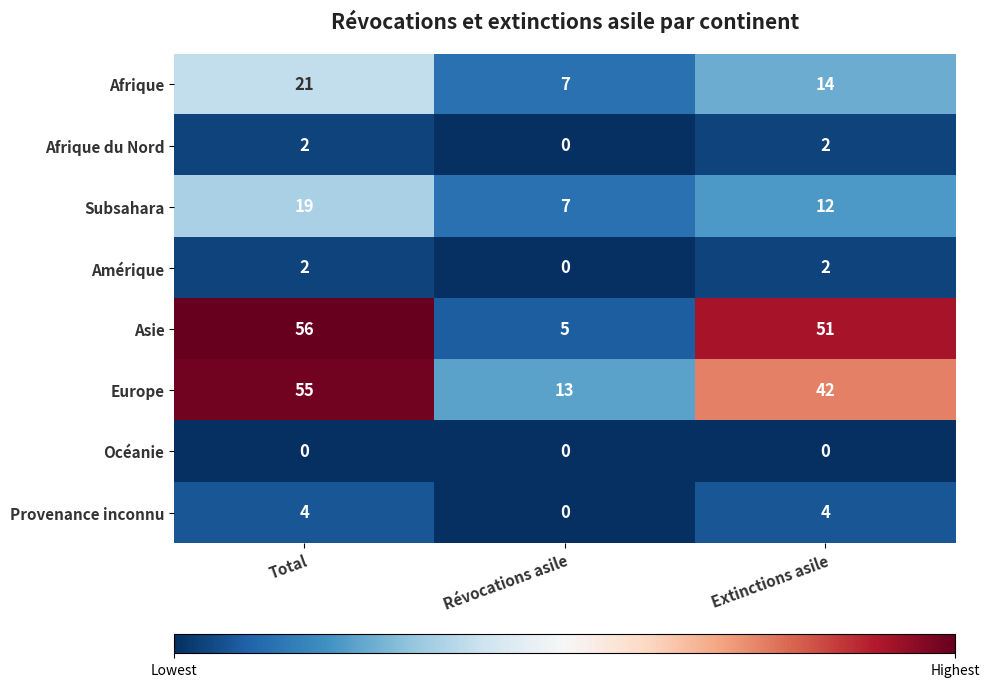

How many Afrique du Nord values are between 0 and 2?

3